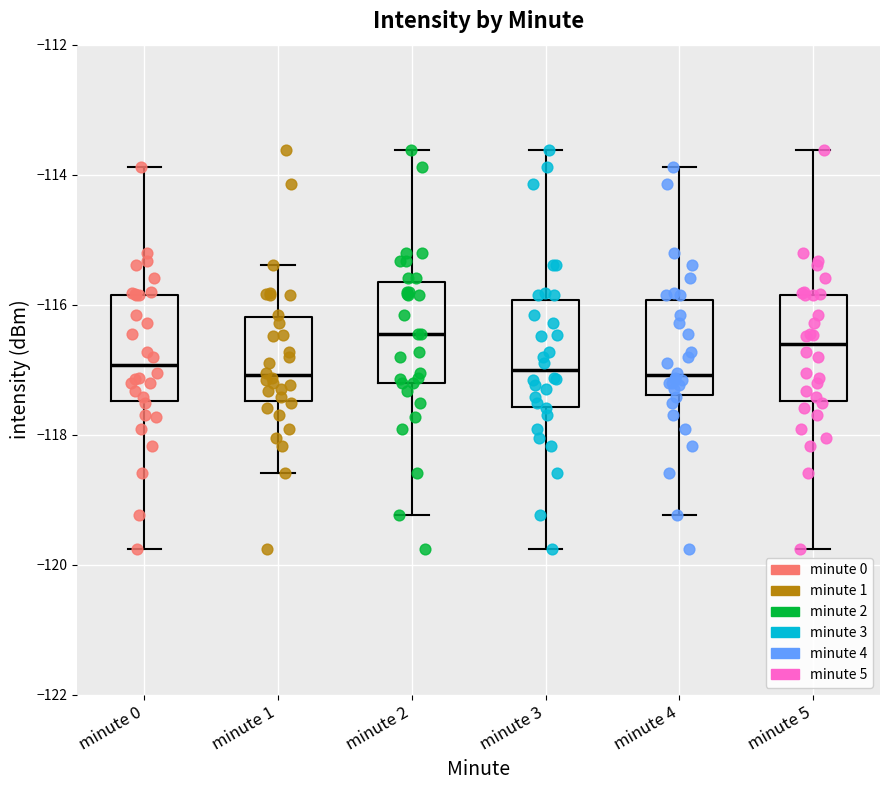

Reading left to right, transcribe this box plot: for each box, give where its median line is, the range the box spans, and where its two whiskers end, as read against the y-axis. The values are not printed on the chart, so give them approximately, as read against the axis.

minute 0: median -117.0, box -117.4 to -115.8, whiskers -119.8 to -113.8
minute 1: median -117.0, box -117.4 to -116.2, whiskers -118.6 to -115.4
minute 2: median -116.4, box -117.2 to -115.6, whiskers -119.2 to -113.6
minute 3: median -117.0, box -117.6 to -116.0, whiskers -119.8 to -113.6
minute 4: median -117.0, box -117.4 to -116.0, whiskers -119.2 to -113.8
minute 5: median -116.6, box -117.4 to -115.8, whiskers -119.8 to -113.6